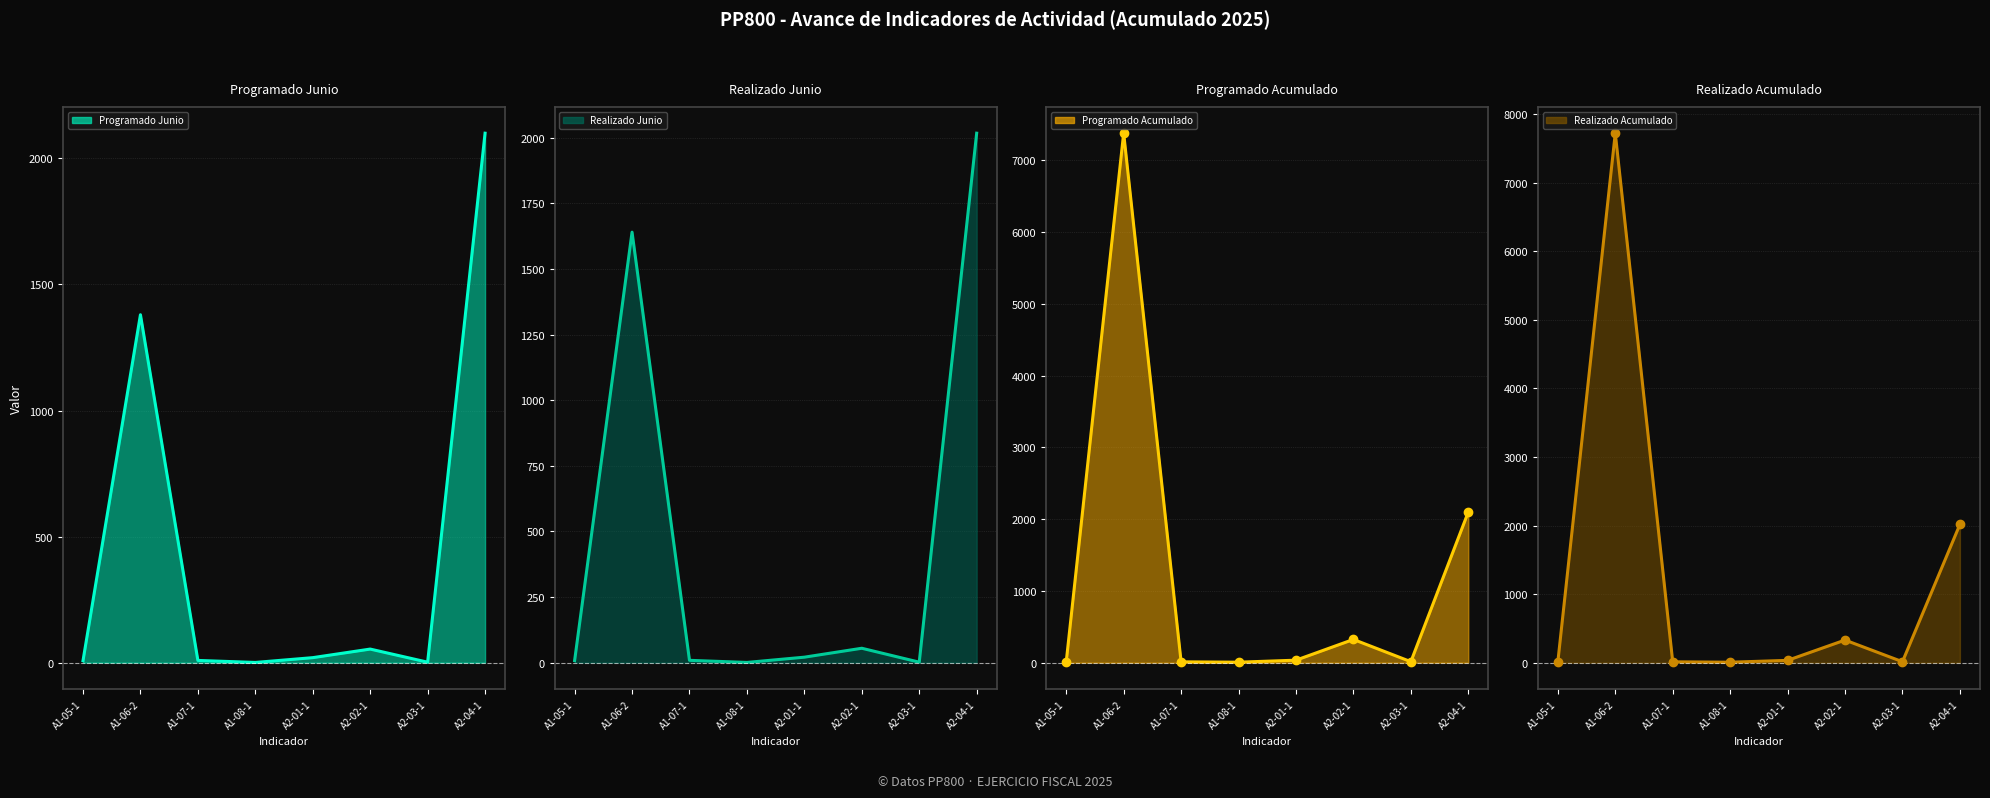

What is the spread (max minus min) of values at A2-03-1?

12